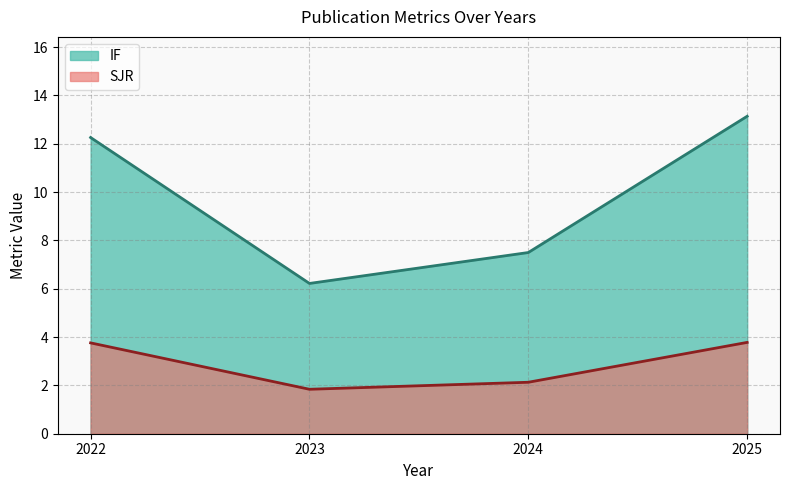

What is the greatest value displayed?

13.1